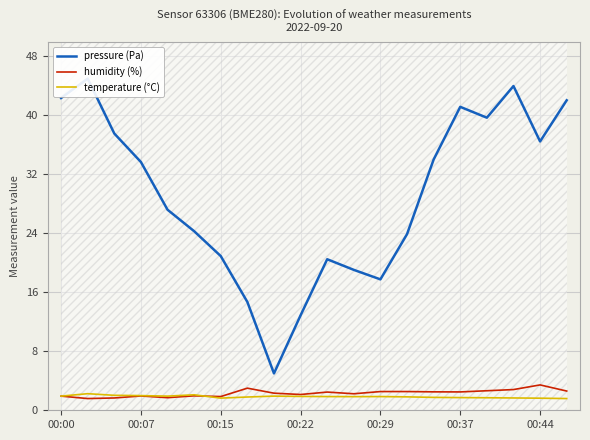

The value of humidity (%) at 00:37 is 2.5. True or false?

True